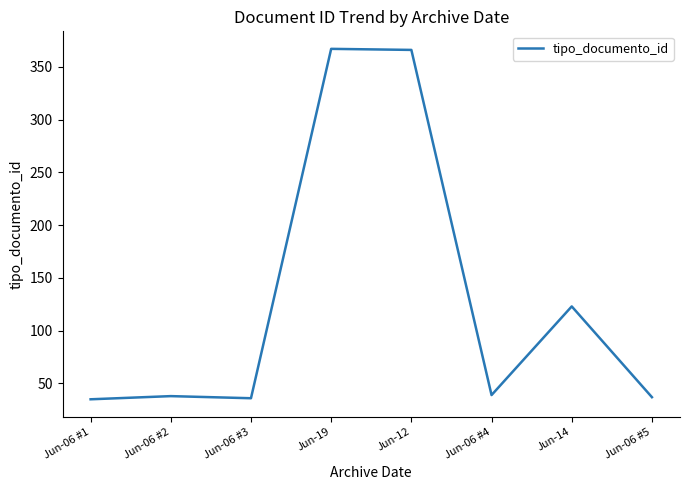

What position from the right is Jun-06 #1?

8